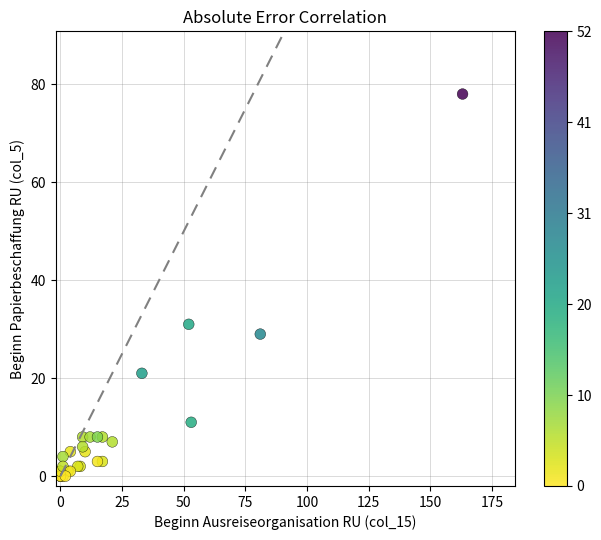

What Y value in the scatter plot is closest to 39?

31